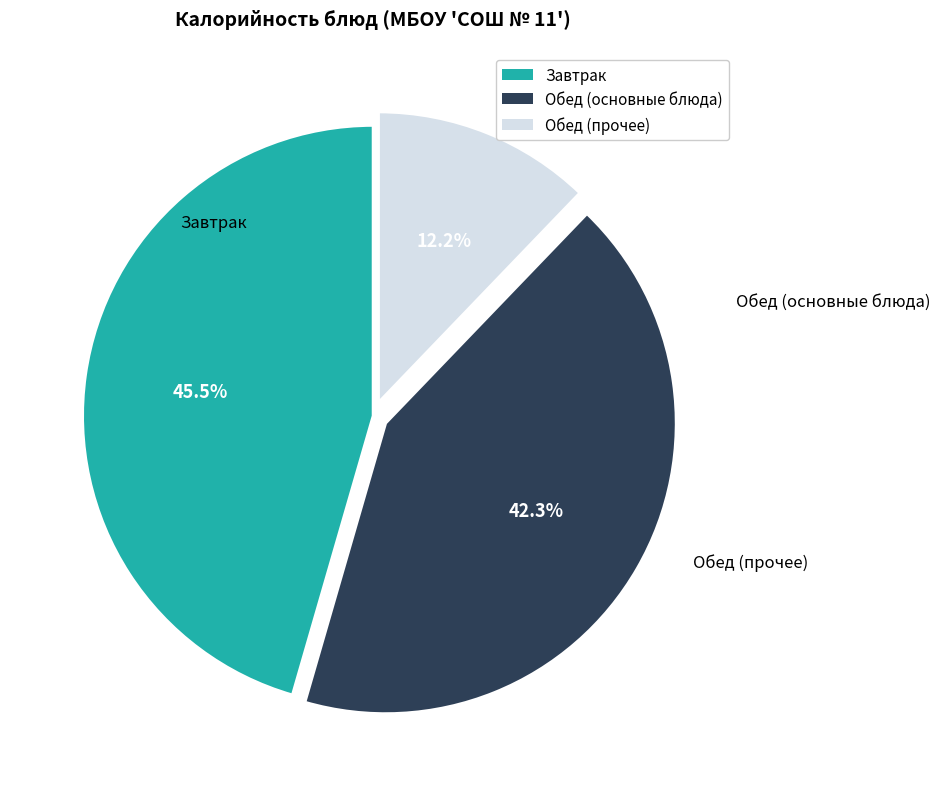

Does any single category account for the majority?

No